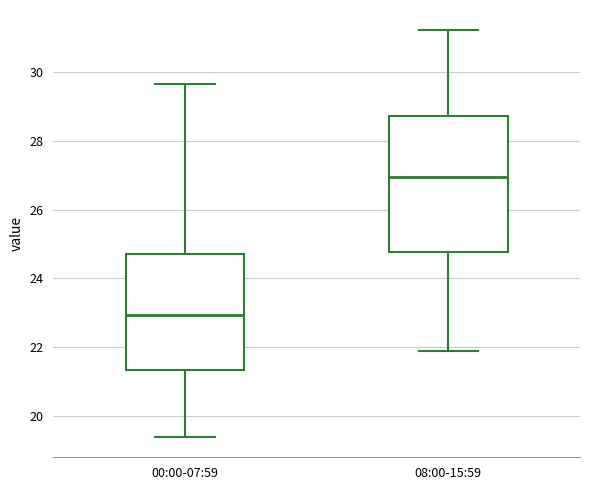

Where does the upper whisker of the box for 00:00-07:59 end on the y-axis? The values are not printed on the chart, so give them approximately, as read against the axis.

29.6